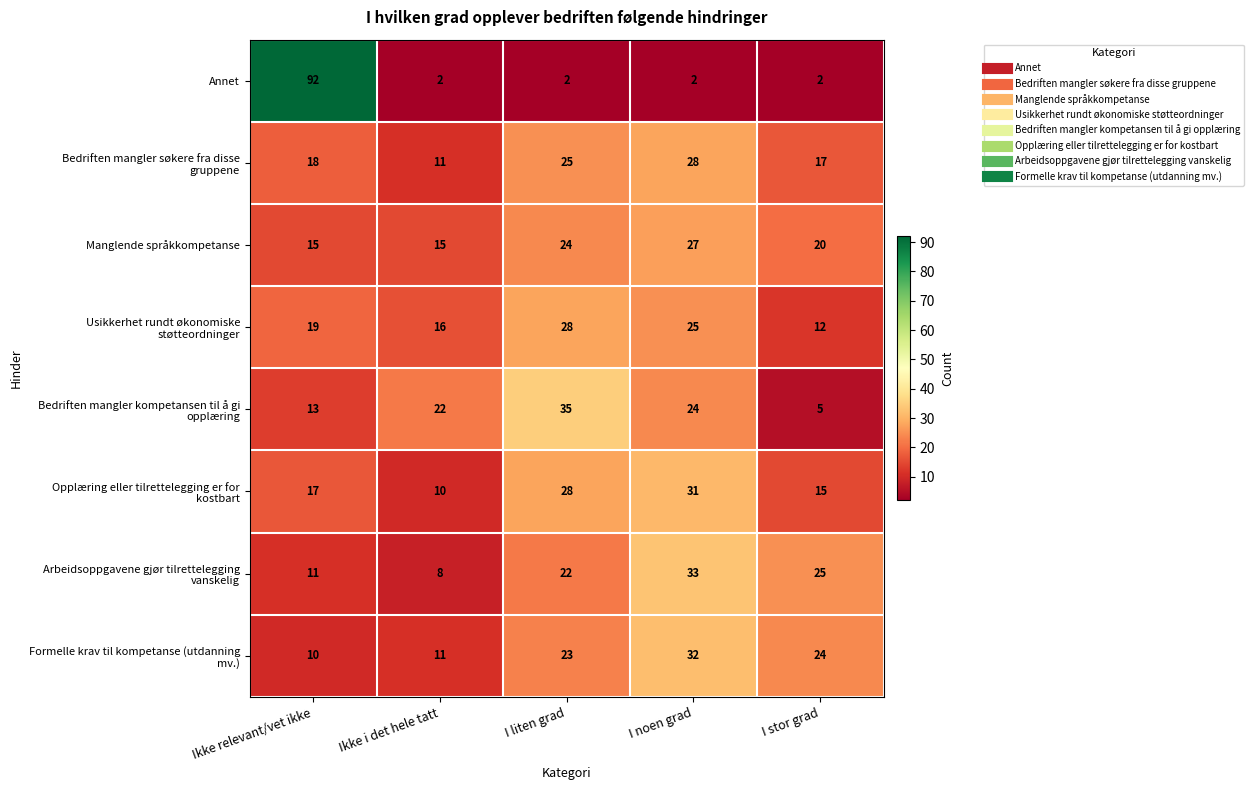

Which series has the largest range (max minus min)?

Annet